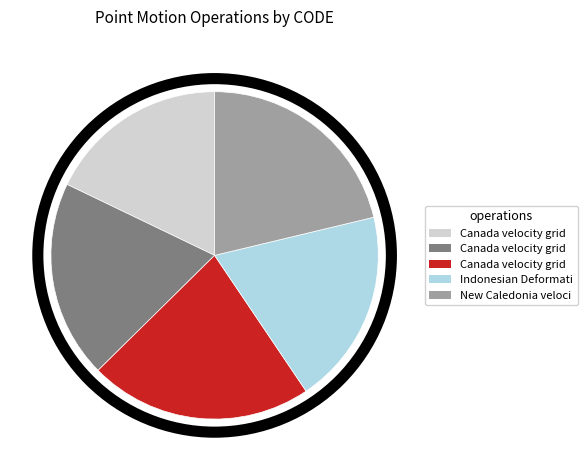

Does any single category account for the majority?

No